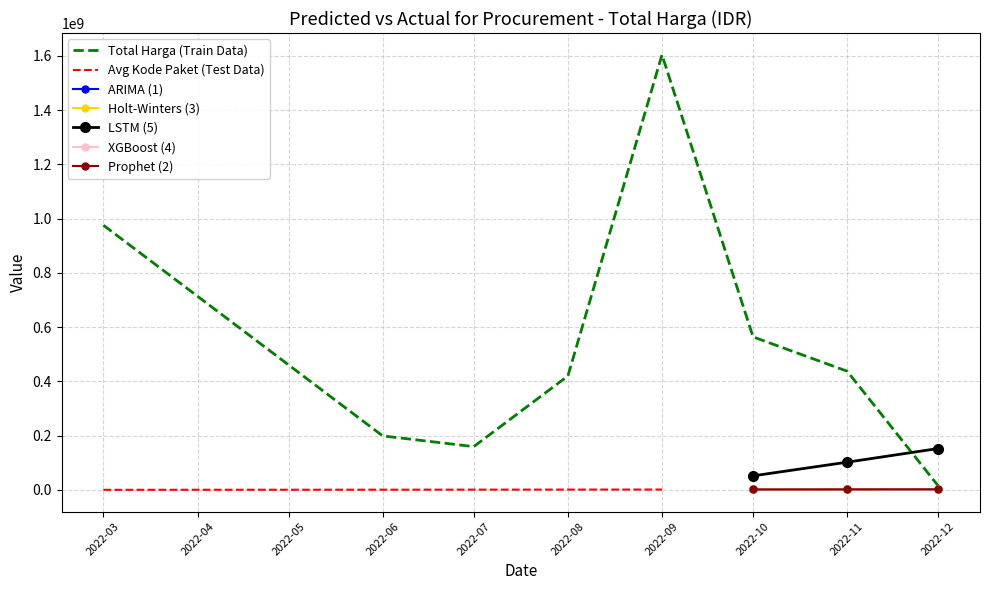

What is the value of the LSTM (5) point at the 2nd from the left?

102357188.3